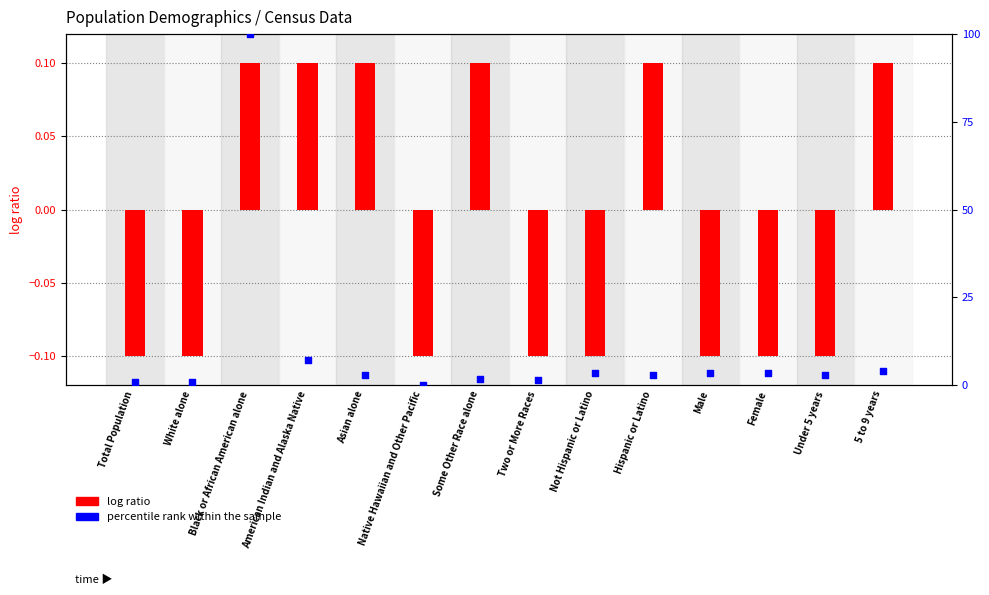

At how many categories does at least one series exceed 96?

1